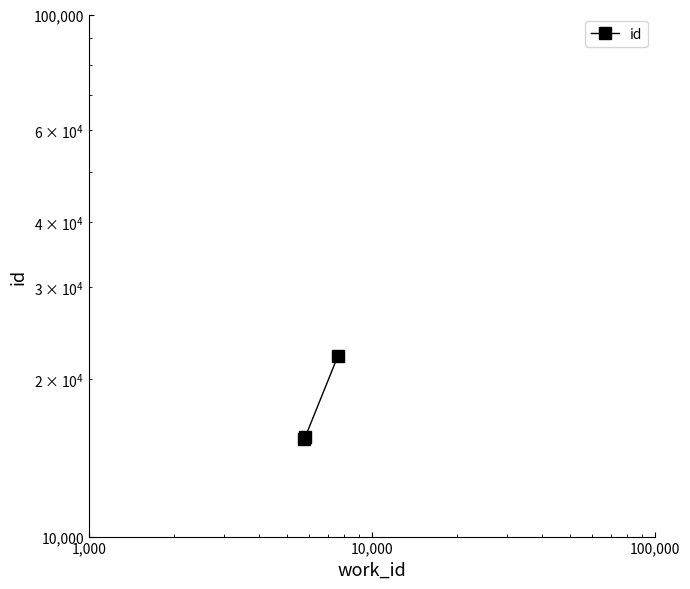

What is the difference between the maximum and minimum values?

6763